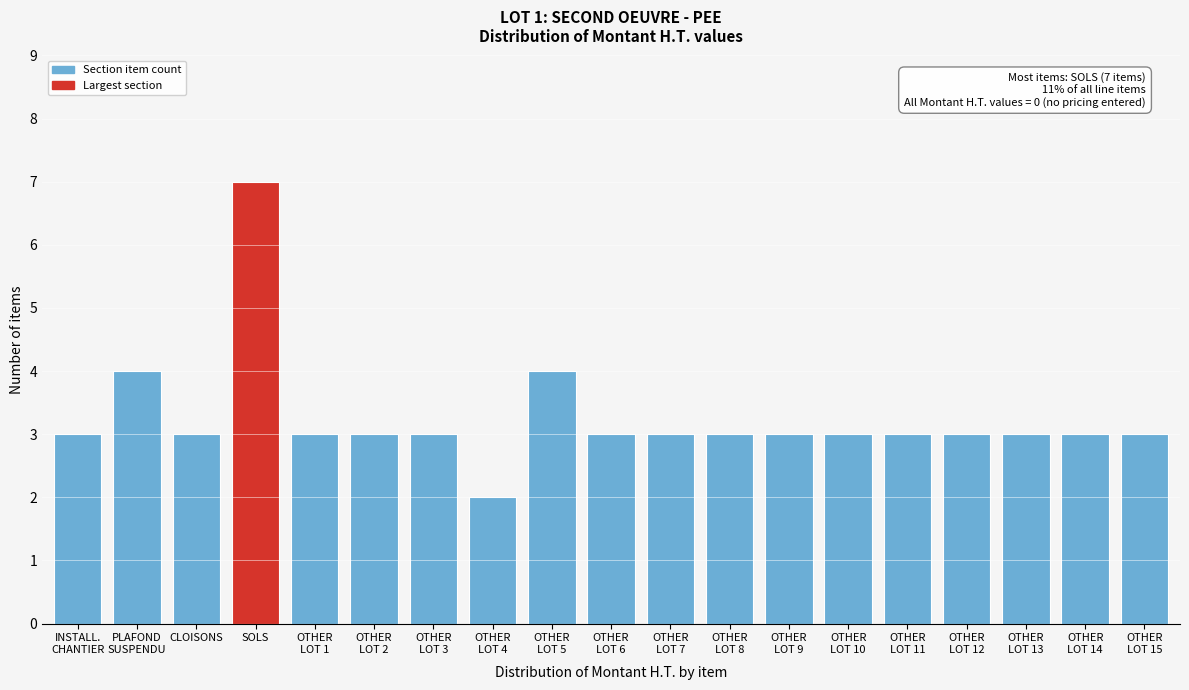

Reading left to right, extract all data points from this chart.

3	4	3	7	3	3	3	2	4	3	3	3	3	3	3	3	3	3	3